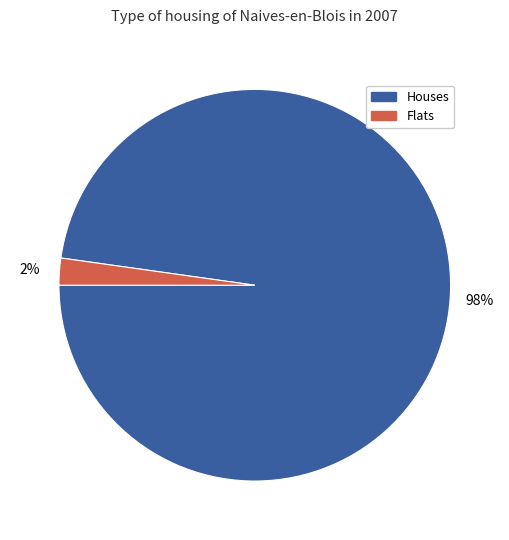

Does any single category account for the majority?

Yes